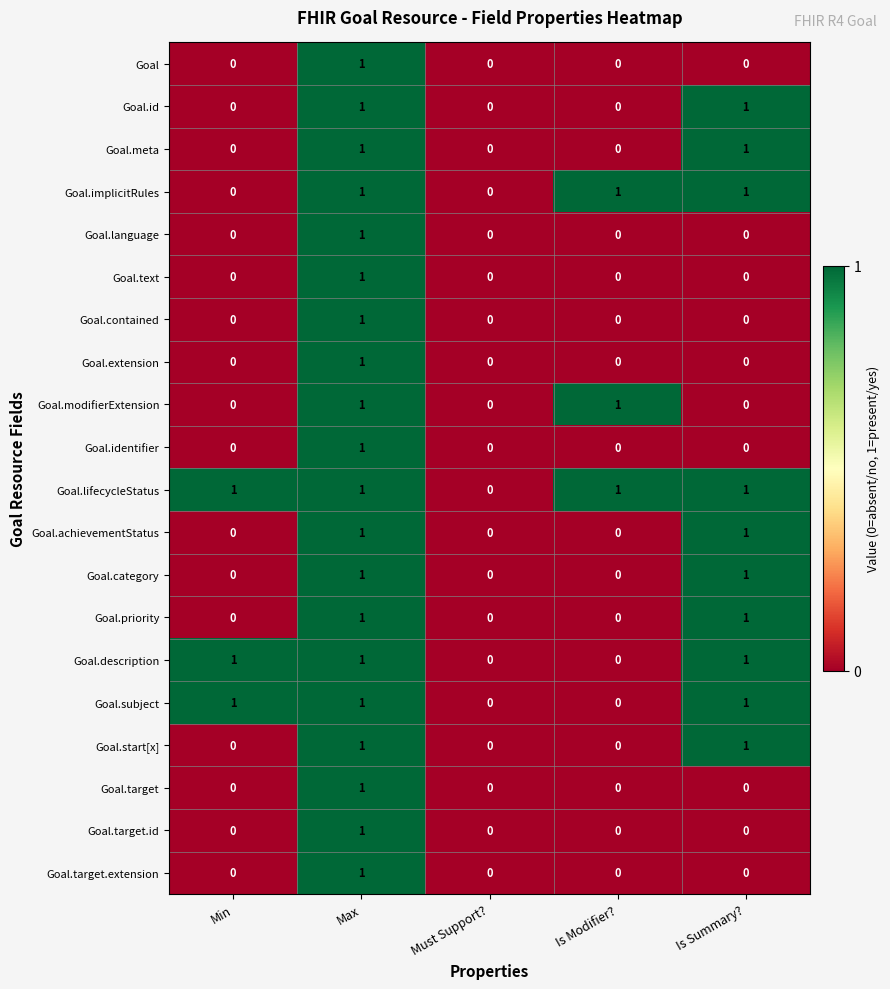

Count the Goal.category values in the range 0 to 1.

5